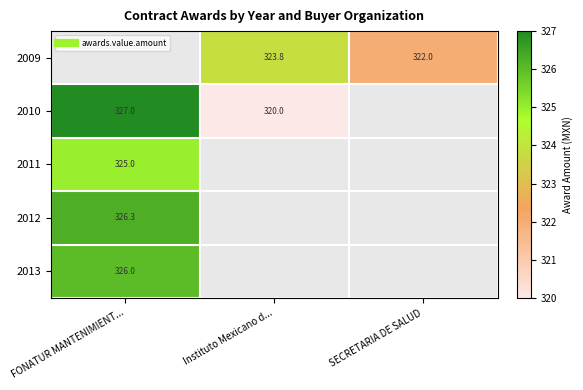

Which category has the lowest value in the 2013 series?

FONATUR MANTENIMIENT...